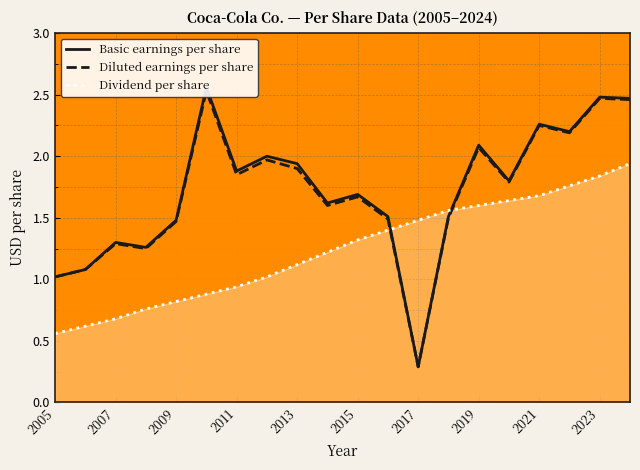

Rank the series by their maximum value, from highest to lowest.

Basic earnings per share, Diluted earnings per share, Dividend per share